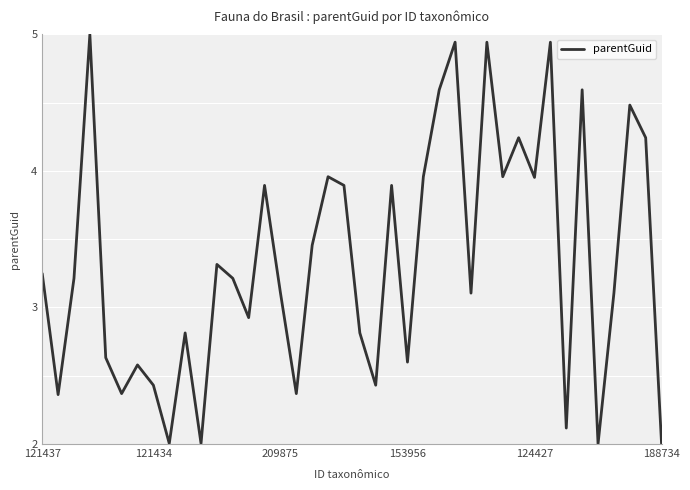

What is the smallest value displayed?

2.0